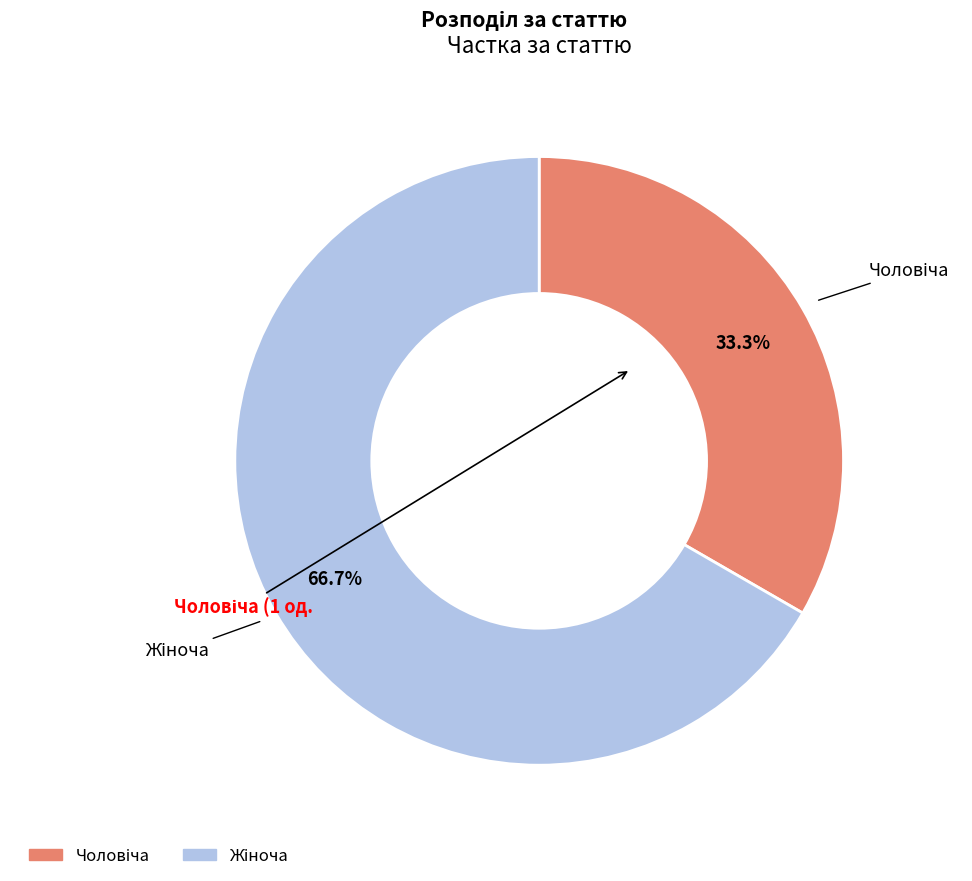

Does any single category account for the majority?

Yes